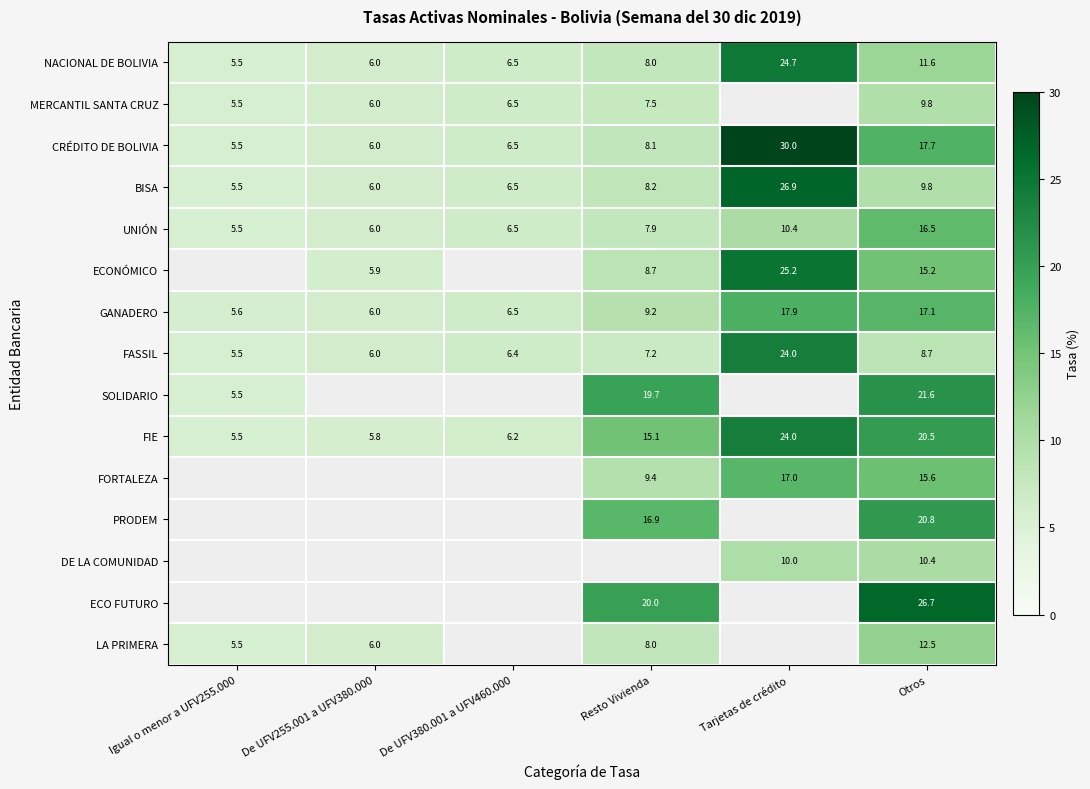

What is the total value across all series at Otros?

234.5